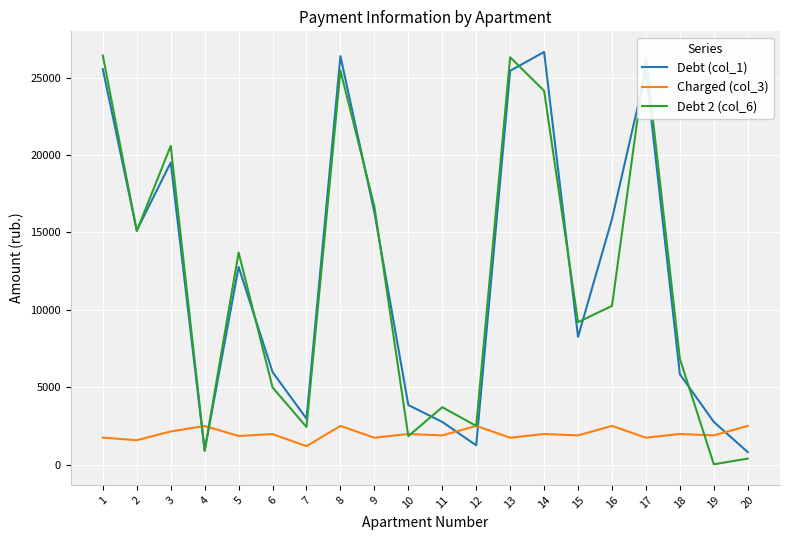

What is the greatest value displayed?

26656.5